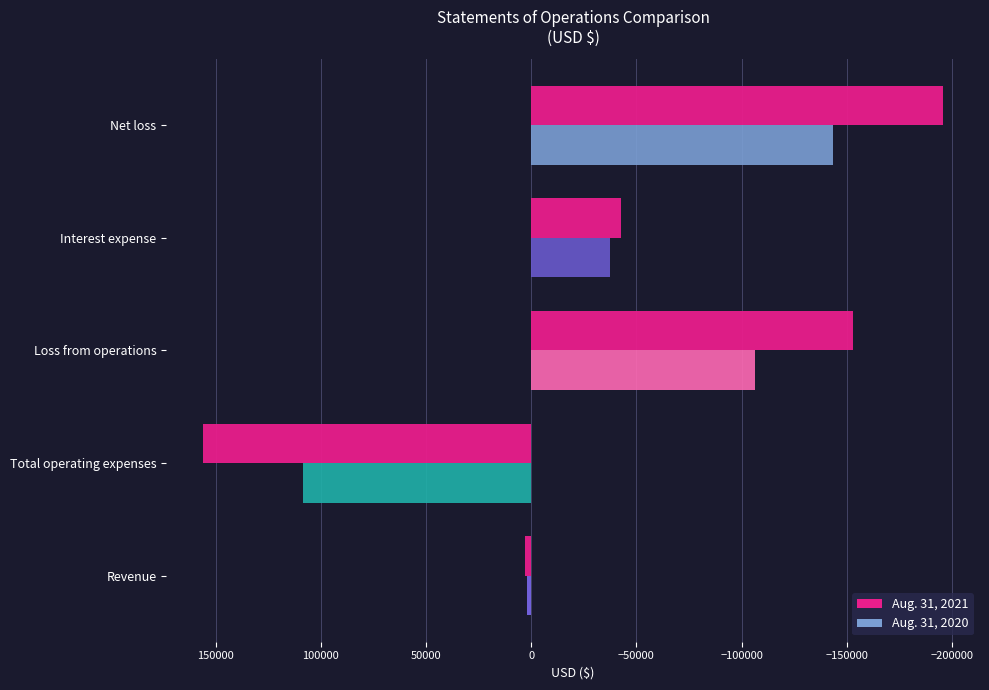

What is the smallest value displayed?

-195785